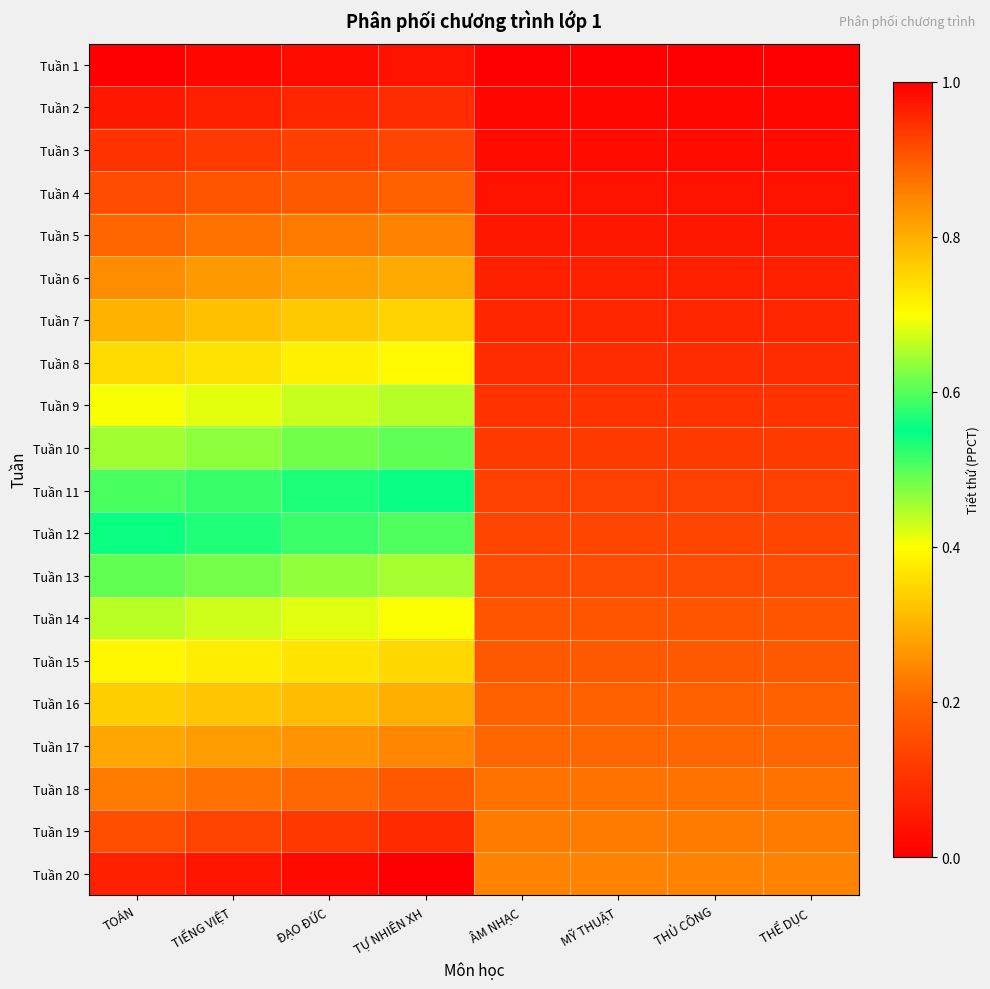

What is the total value across all series at TIẾNG VIỆT?

9.9